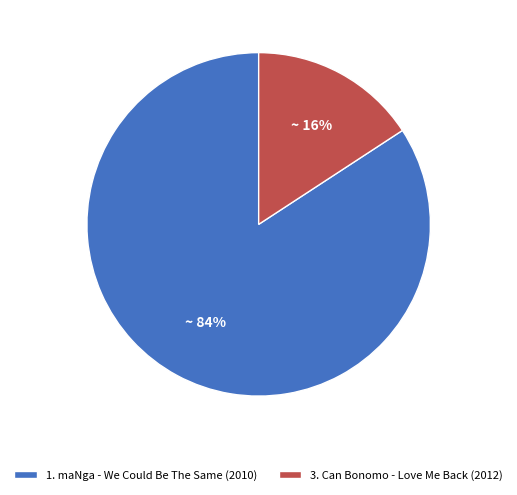

Is there a majority slice in this chart?

Yes